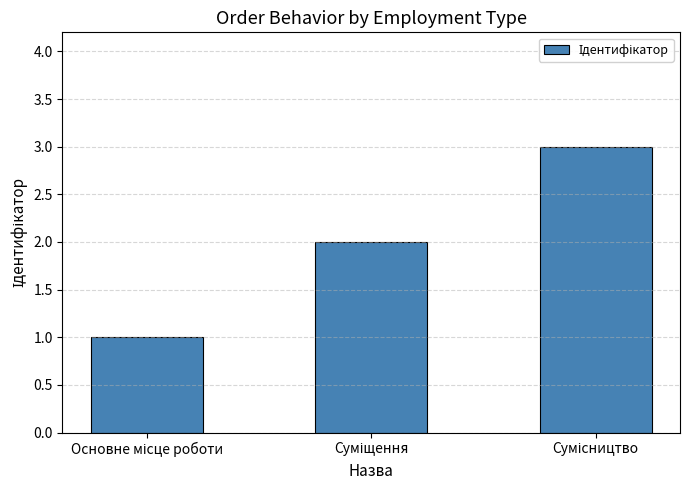

What is the sum of all values?

6